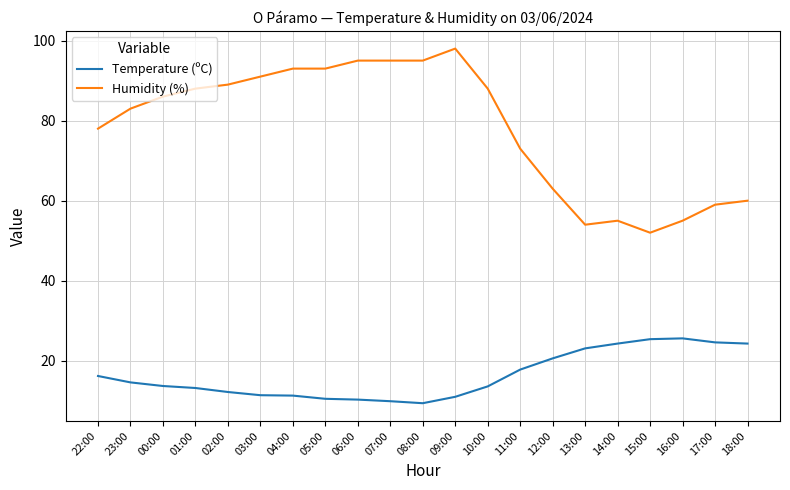

What position from the left is 07:00?

10